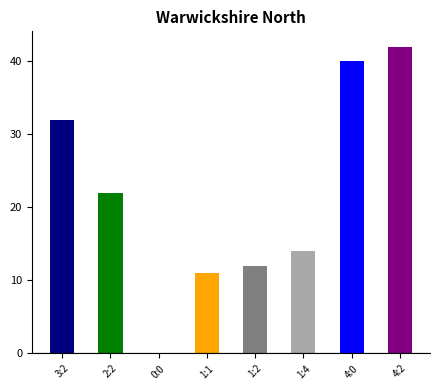

What is the maximum value shown in the chart?

42